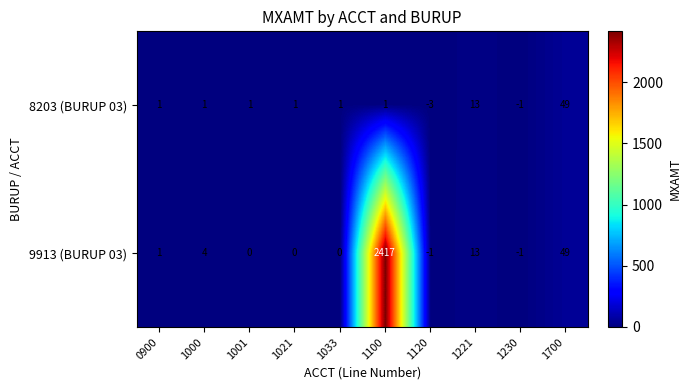

What is the total value across all series at 1221?

26